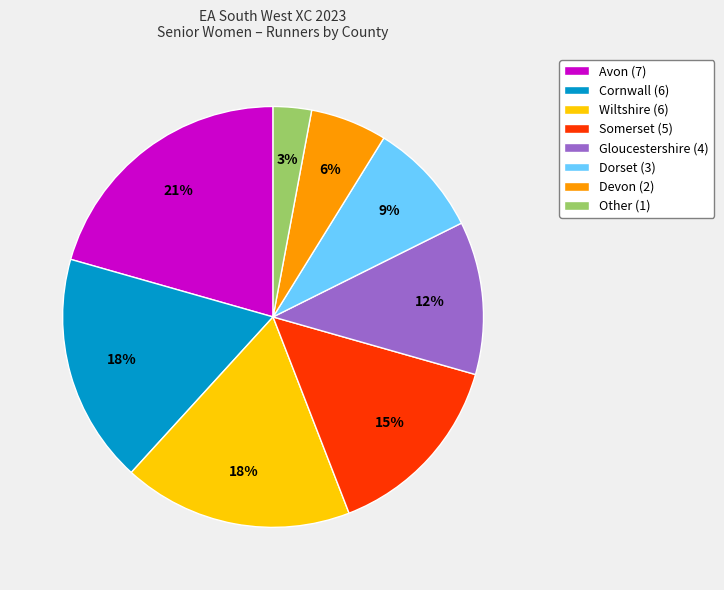

Does Other account for over 50% of the chart?

No